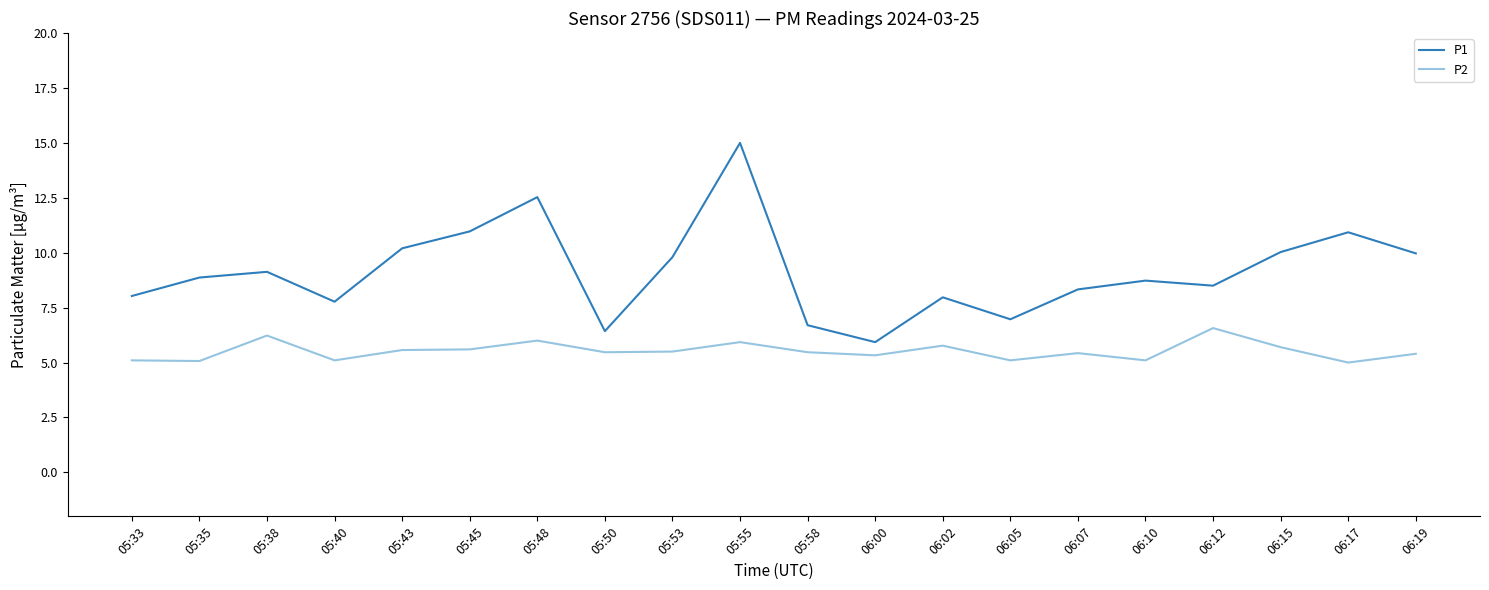

Which series has the largest total across all categories?

P1